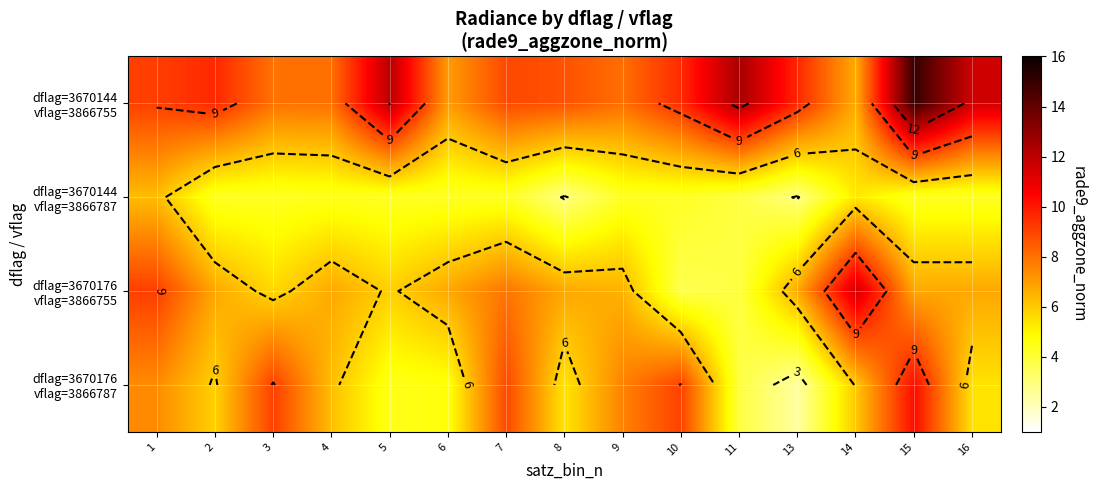

What is the spread (max minus min) of values at 3?

4.8